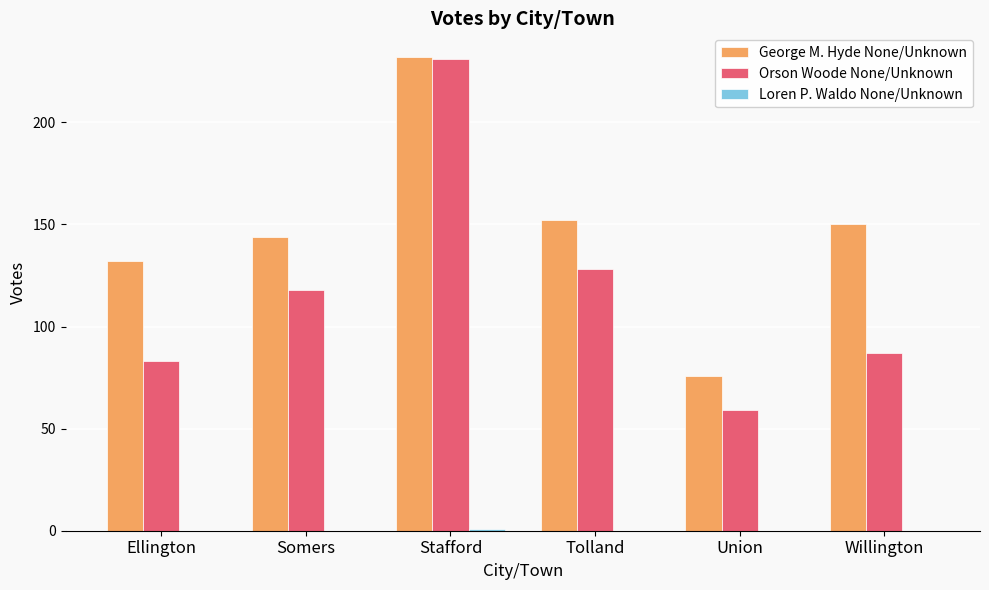

Is it true that George M. Hyde None/Unknown equals 43 at Ellington?

False